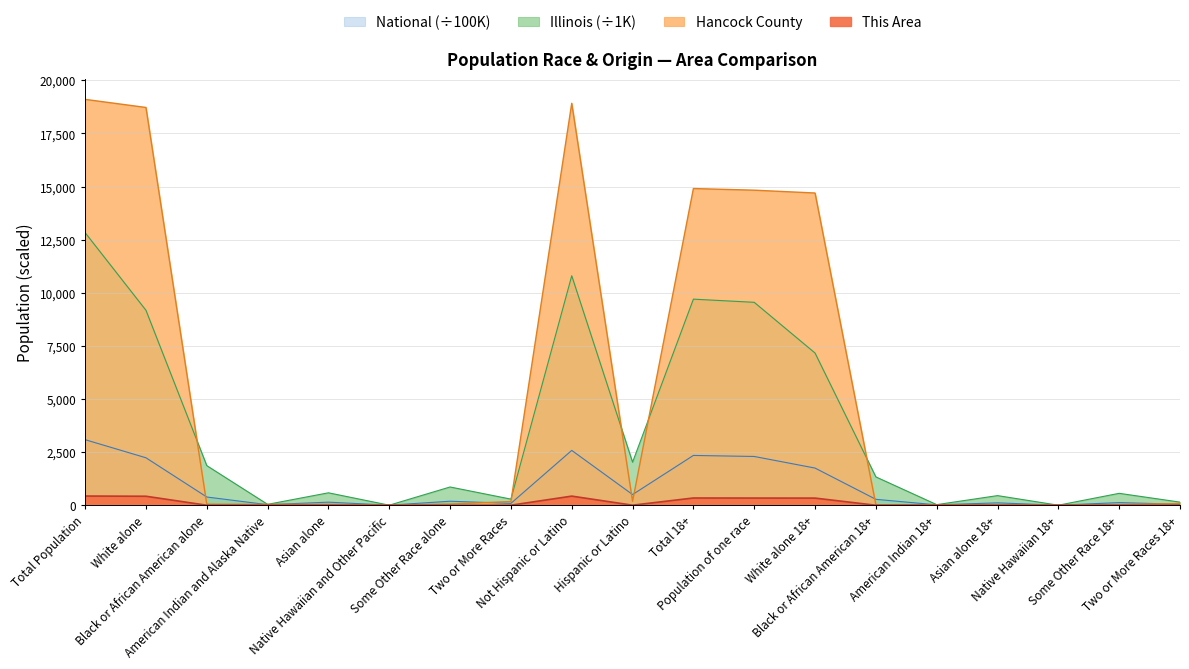

What are all the series names shown in the legend?

This Area, Hancock County, Illinois, National